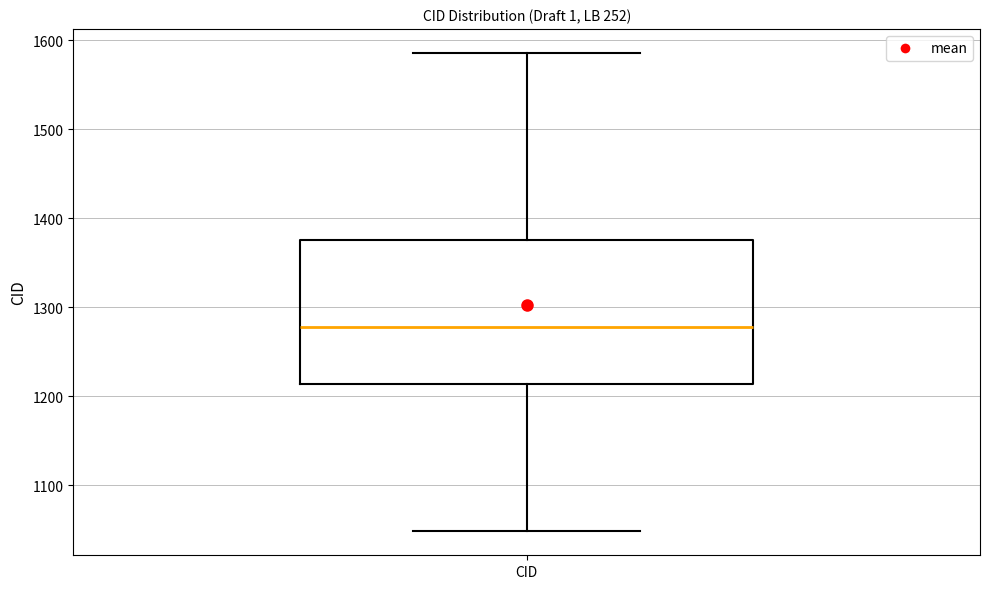

Read this box plot against the y-axis: the position of the median line, the range covered by the box, and the ends of both whiskers. The values are not printed on the chart, so give them approximately, as read against the axis.

median 1280, box 1210 to 1380, whiskers 1050 to 1590